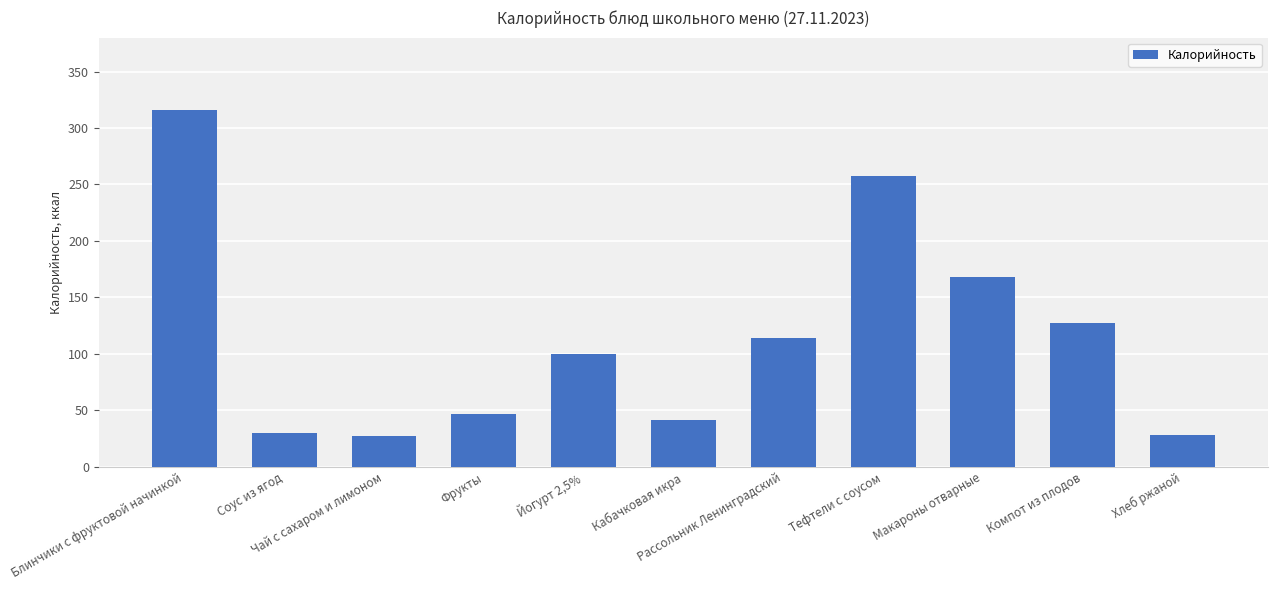

What is the label of the 3rd bar from the right?

Макароны отварные